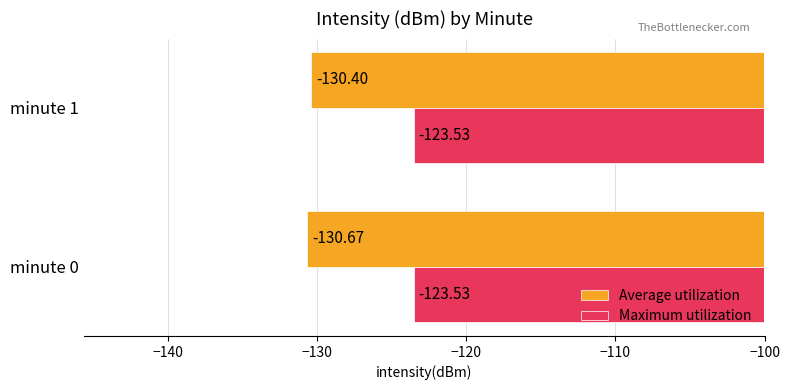

Which series changed the most between minute 0 and minute 1?

Average utilization